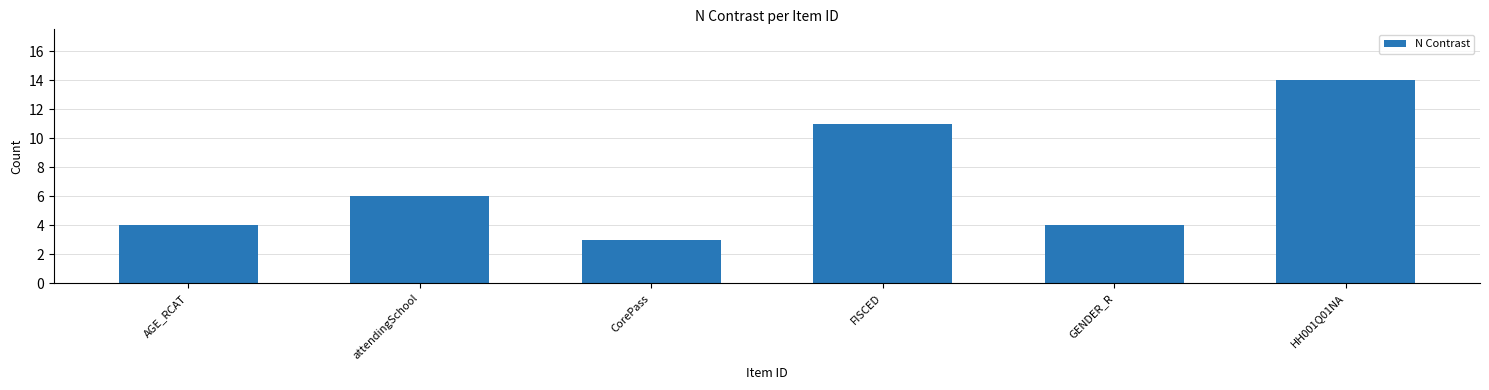

Where is the data nearest to the value 8?

attendingSchool